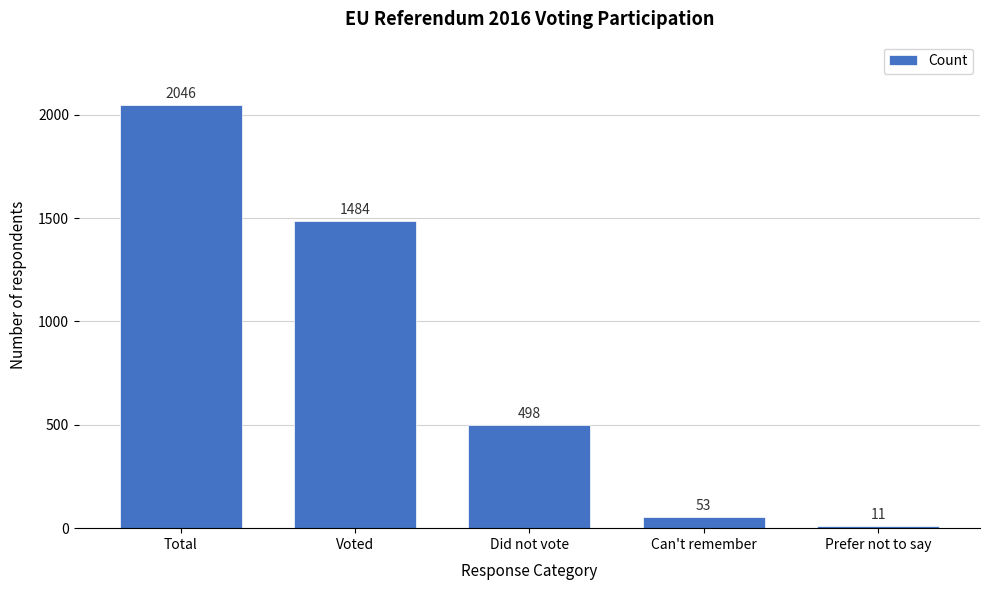

Reading left to right, list all the values displayed in this chart.

2046	1484	498	53	11